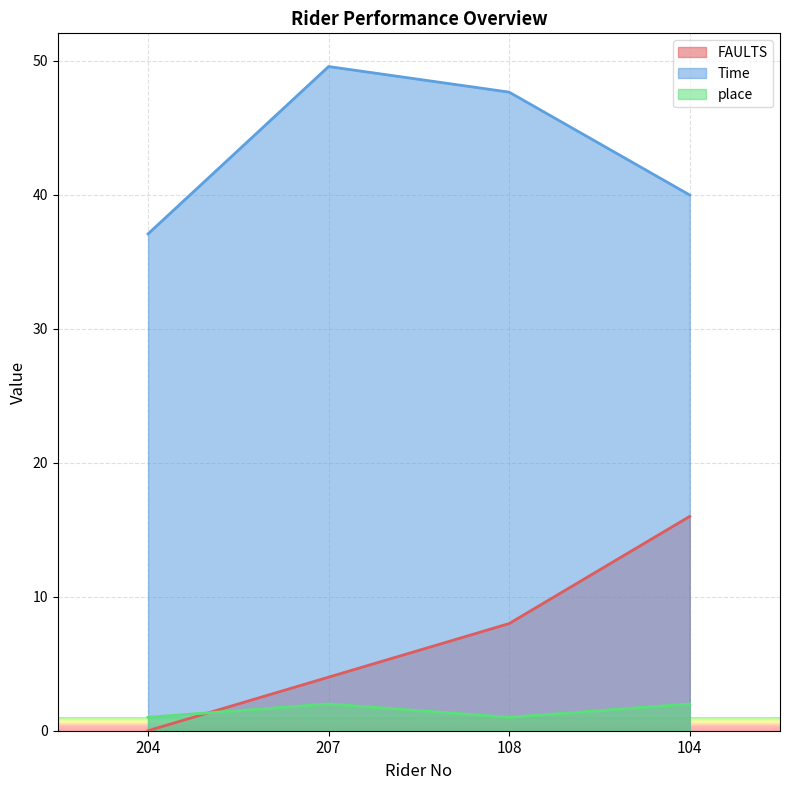

At 108, list the series in order from smallest to largest.

place, FAULTS, Time